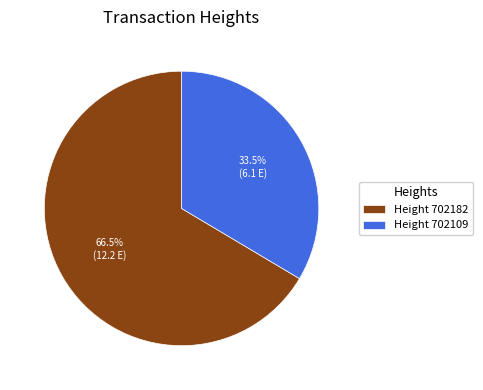

Rank the categories by value from lowest to highest.

Height 702109, Height 702182